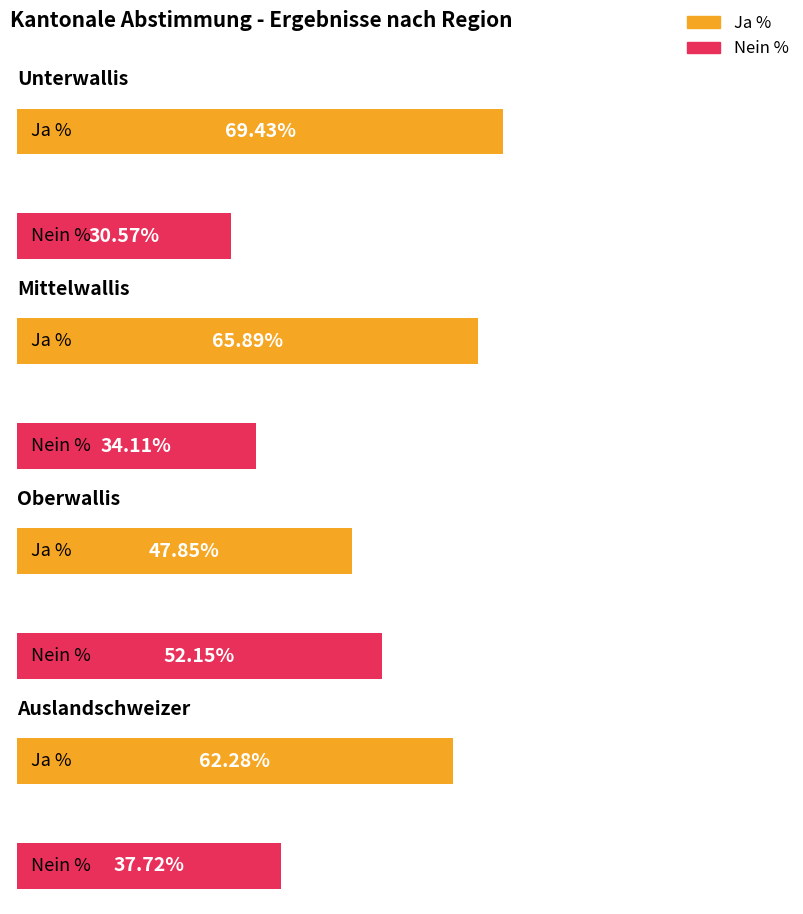

Which series has the largest total across all categories?

Ja %